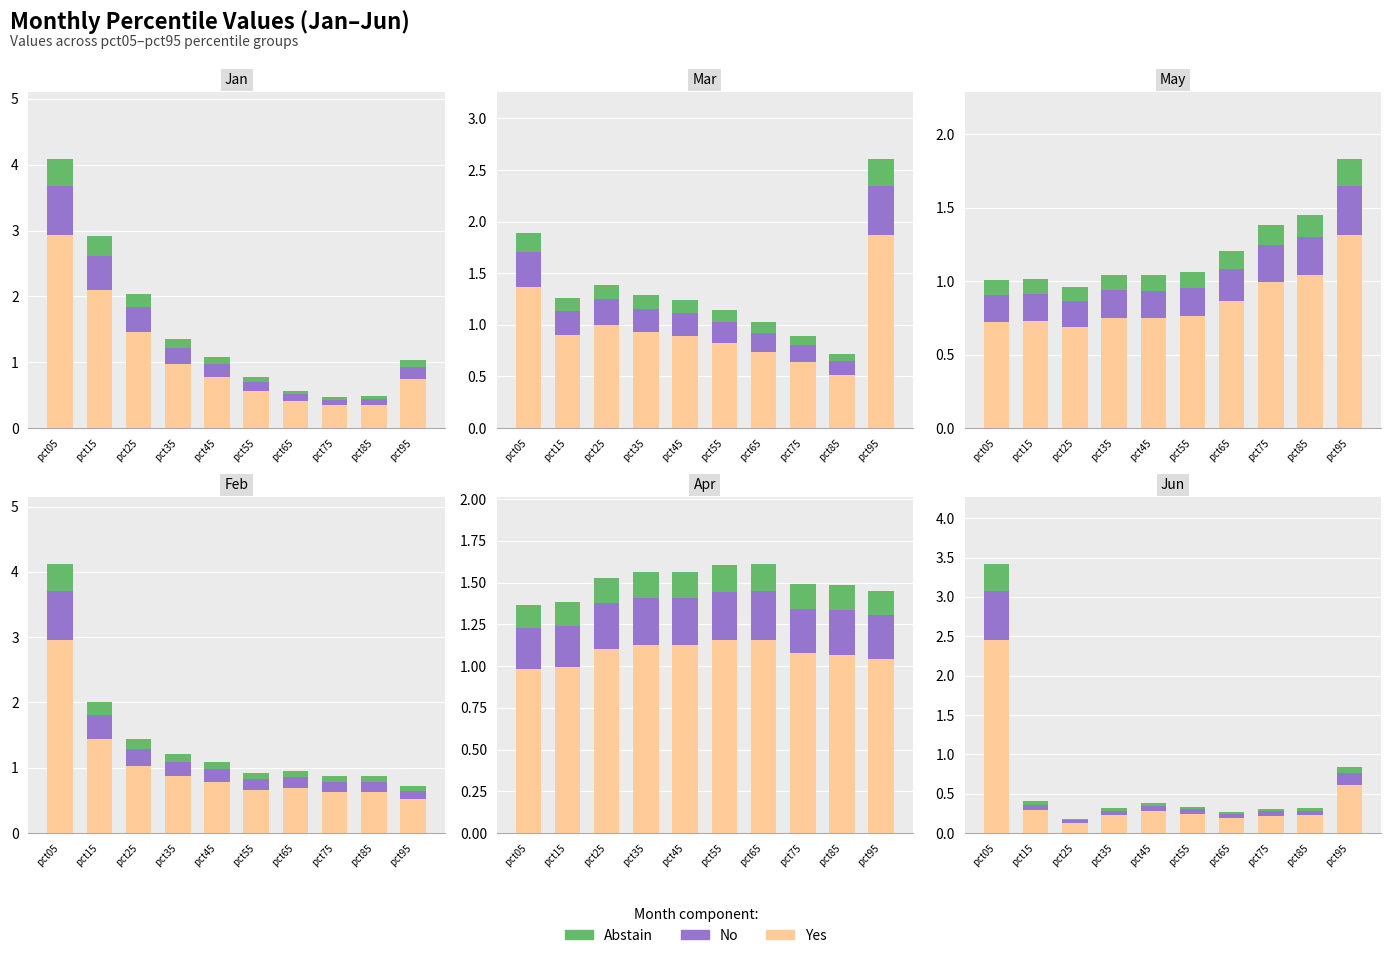

Which has a higher value, pct25 or pct55?

pct55